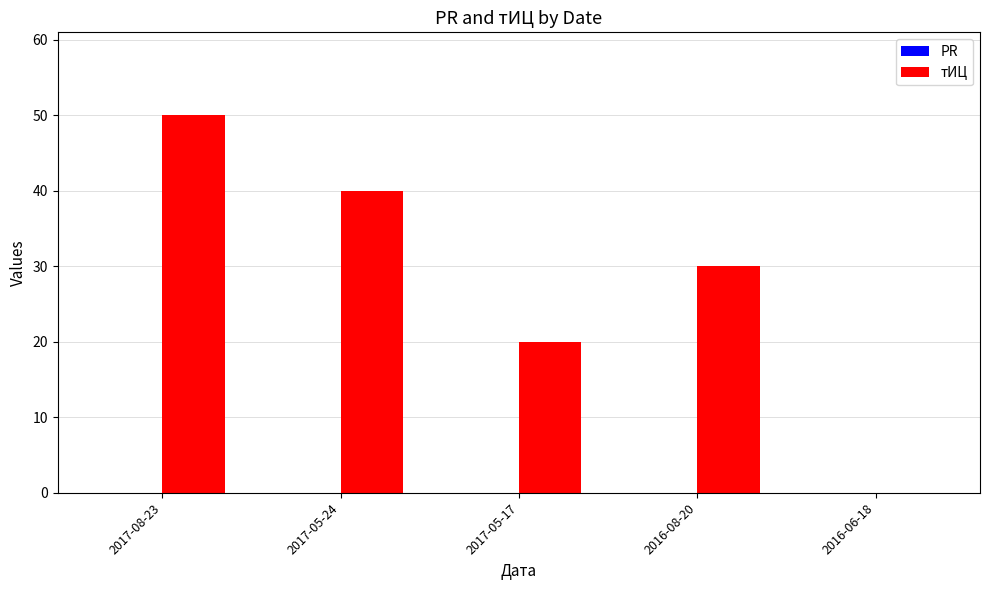

The chart shows a value of 0 at 2016-06-18. True or false?

True